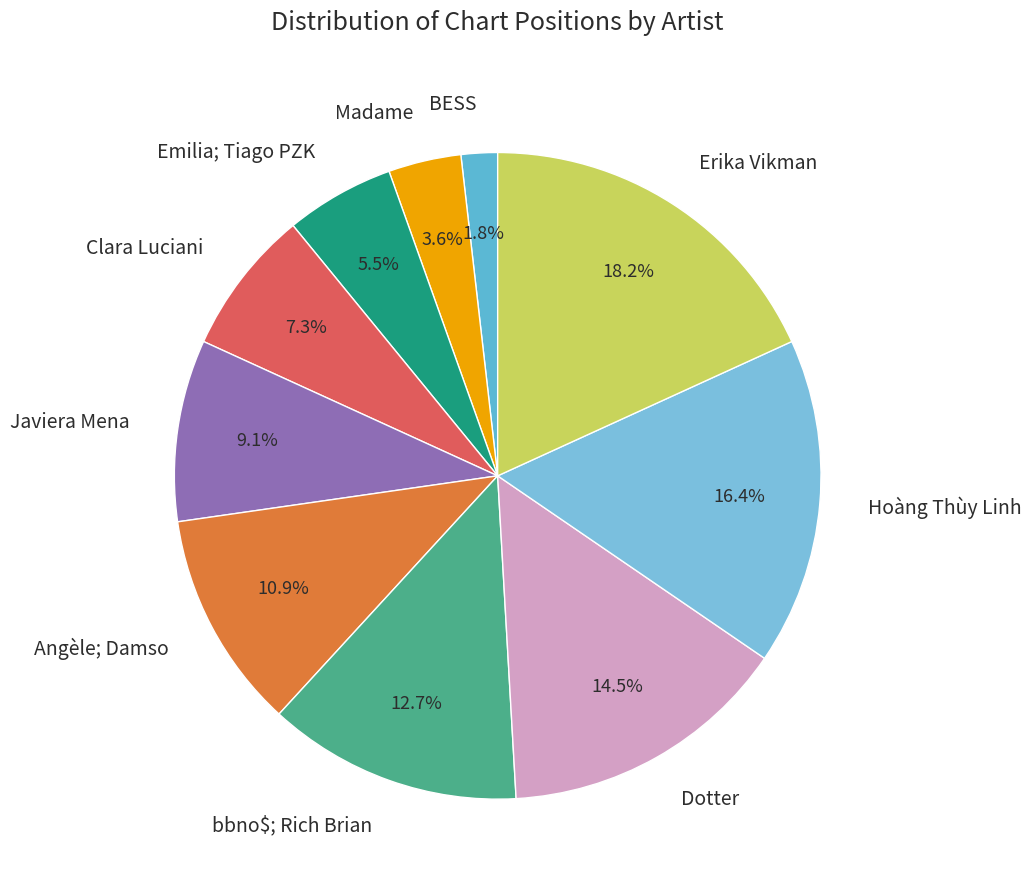

Is it true that Javiera Mena is 9% of the pie?

True